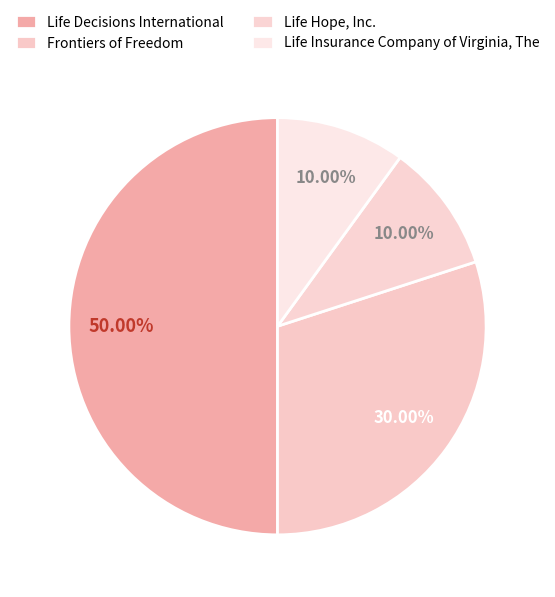

What portion of the pie excludes Life Decisions International?

50.0%